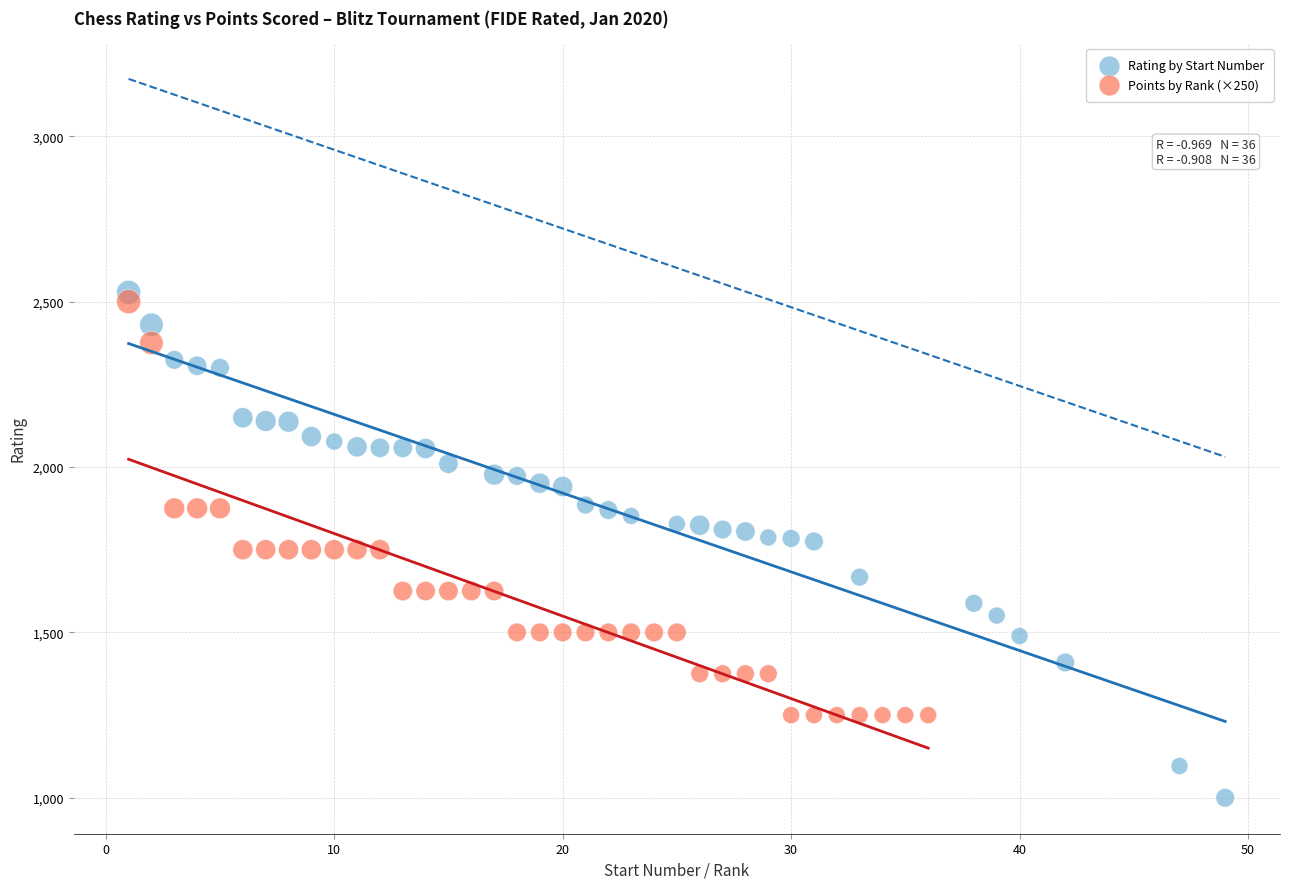

Which series reaches the minimum Y coordinate?

Rating by Start Number